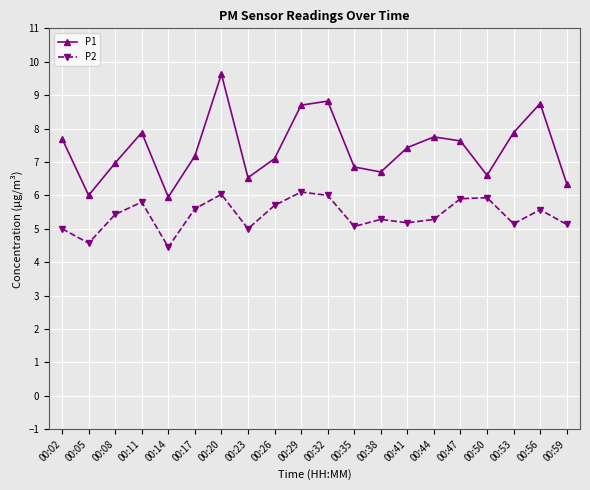

What is the value of the P2 point at the 11th from the left?

6.0